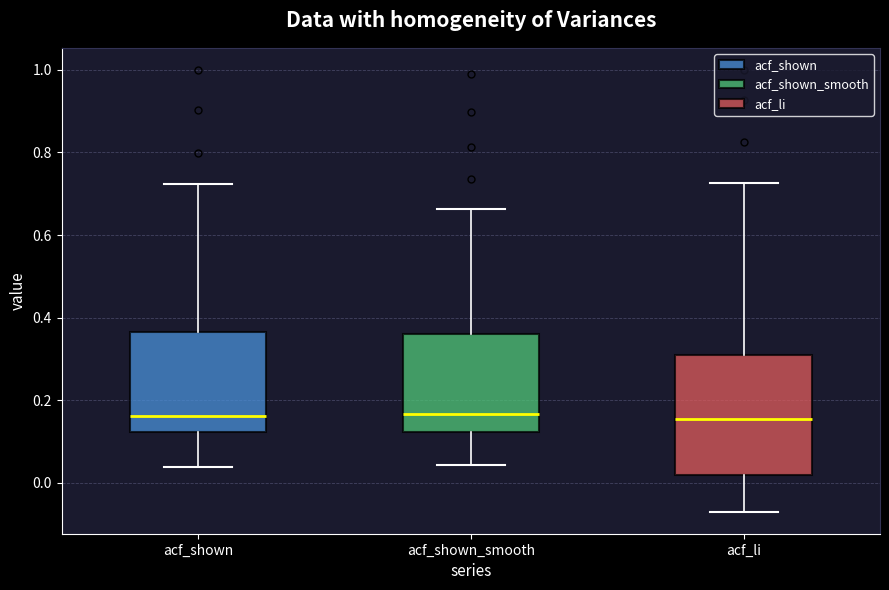

Reading left to right, transcribe this box plot: for each box, give where its median line is, the range the box spans, and where its two whiskers end, as read against the y-axis. The values are not printed on the chart, so give them approximately, as read against the axis.

acf_shown: median 0.16, box 0.12 to 0.36, whiskers 0.04 to 0.72
acf_shown_smooth: median 0.16, box 0.12 to 0.36, whiskers 0.04 to 0.66
acf_li: median 0.16, box 0.02 to 0.30, whiskers -0.06 to 0.72